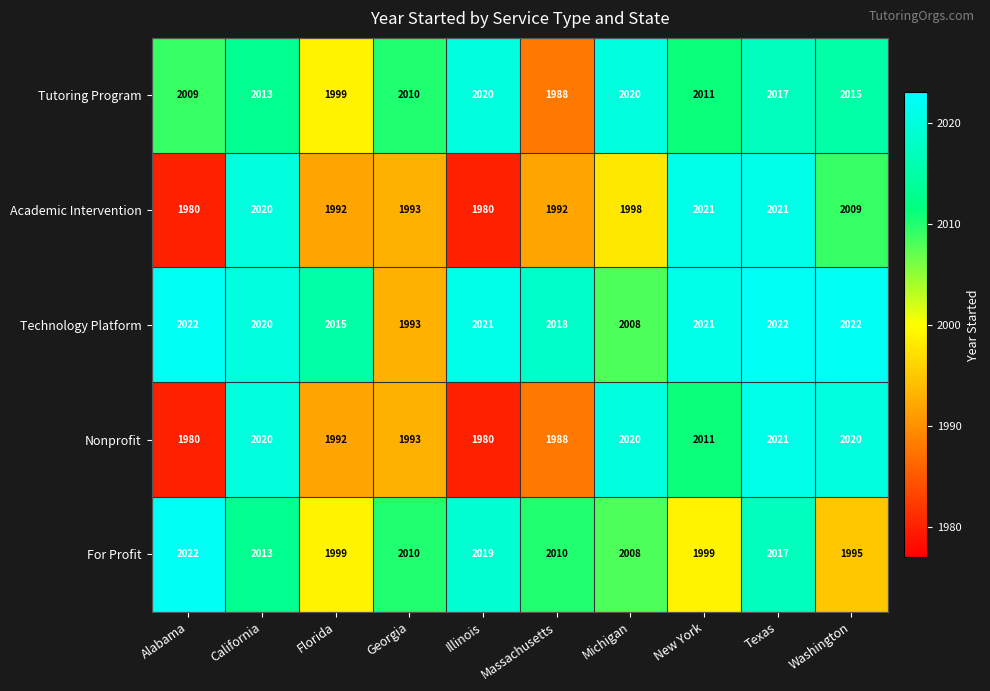

How many data points in Academic Intervention are less than 1998?

5